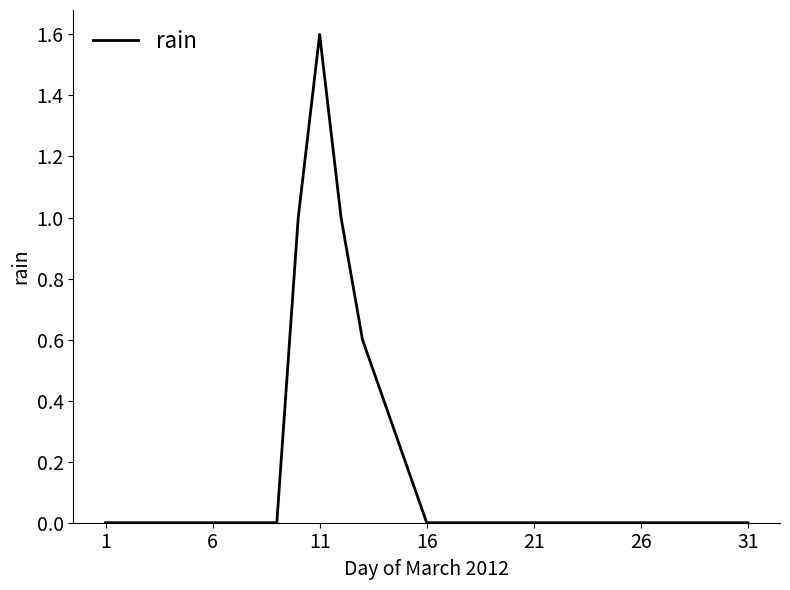

What is the difference between the maximum and minimum values?

1.6